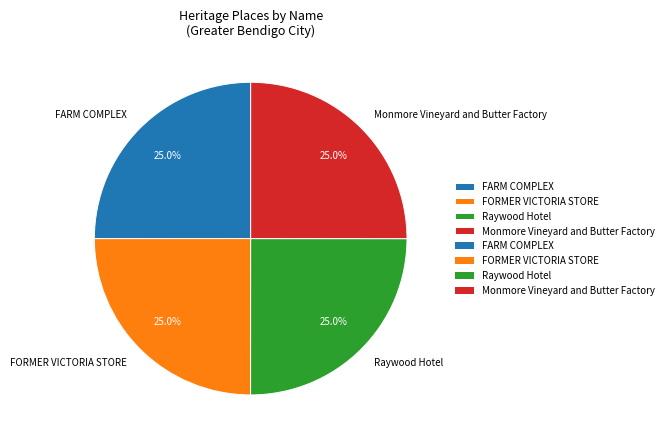

What percentage do FORMER VICTORIA STORE and Monmore Vineyard and Butter Factory together represent?

50.0%